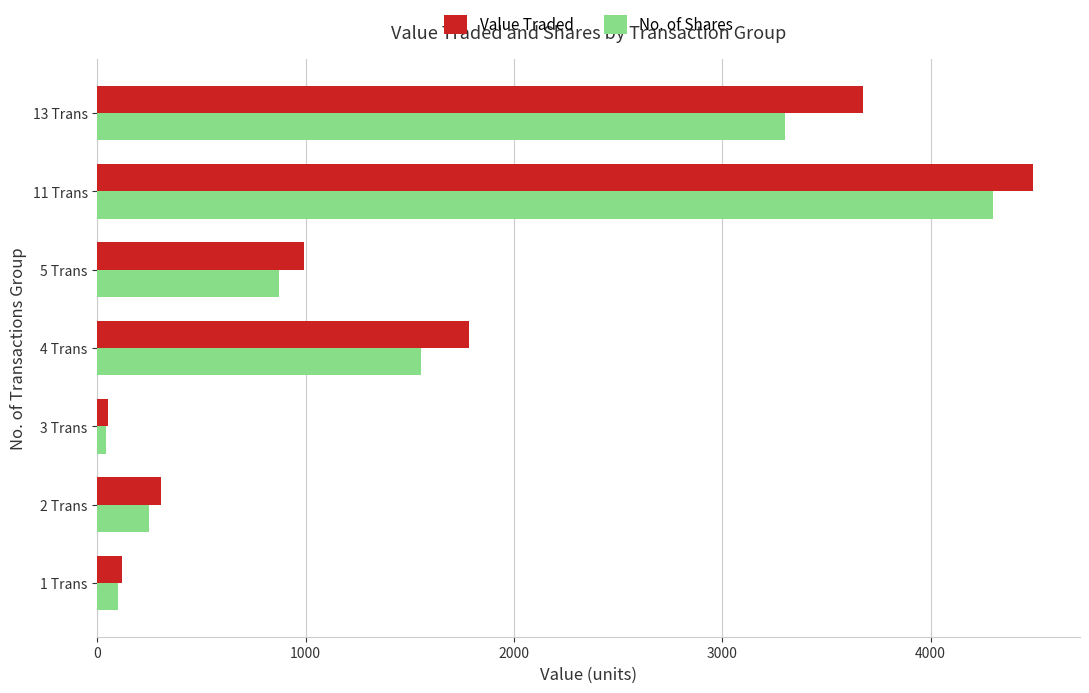

At which label does No. of Shares reach its peak?

11 Trans